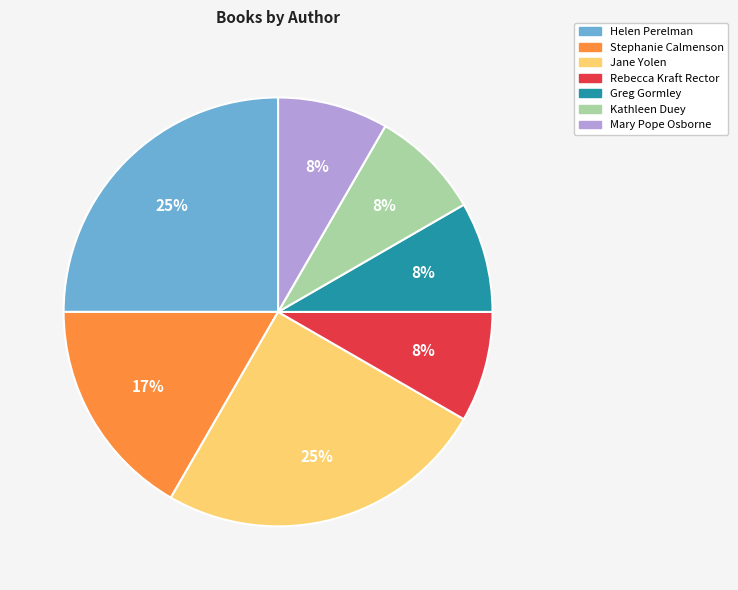

Approximately how many times larger is the value at Greg Gormley compared to Rebecca Kraft Rector?

1.0